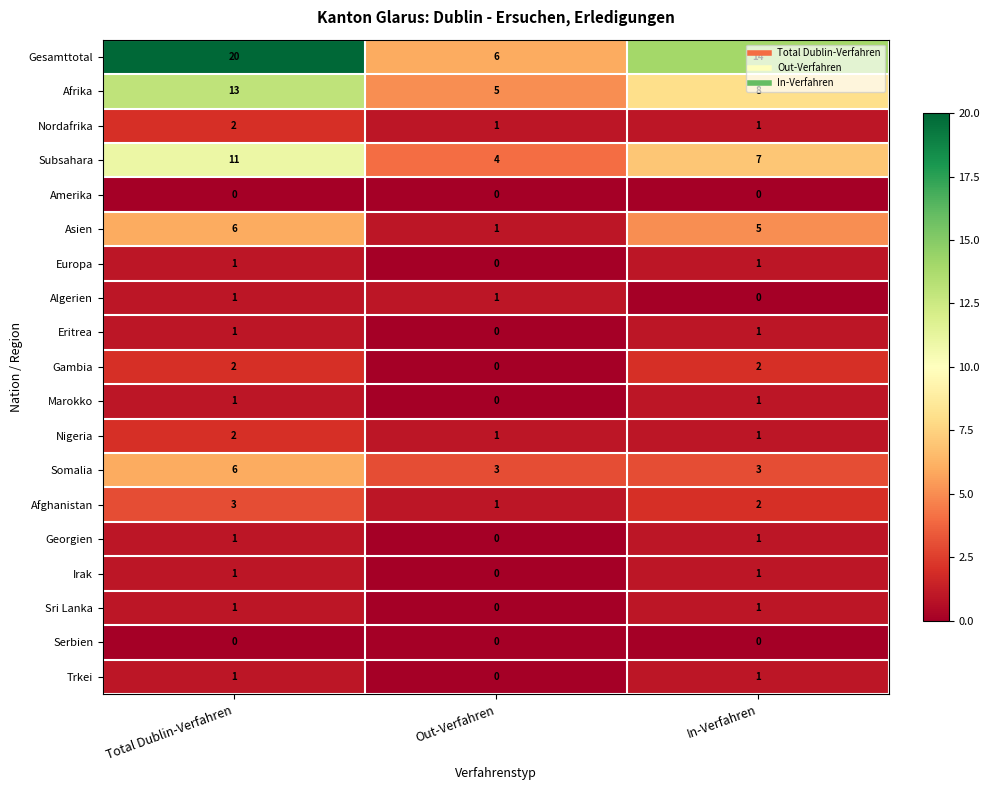

The Somalia series shows 3 at In-Verfahren. True or false?

True